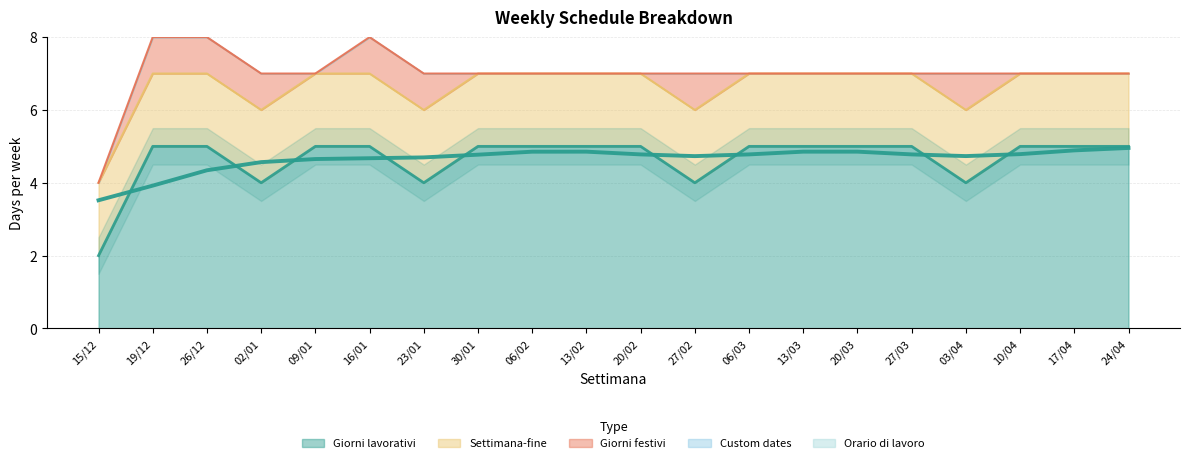

What is the label of the 16th point from the right?

09/01